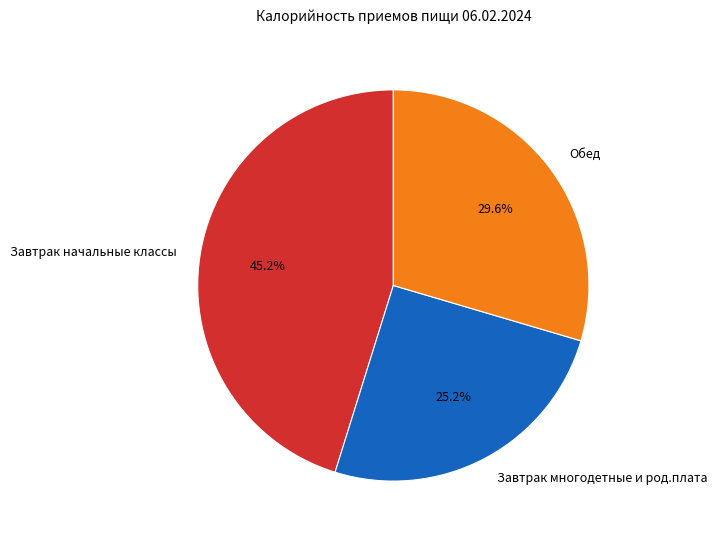

Which category has the smallest portion of the pie?

Завтрак многодетные и род.плата